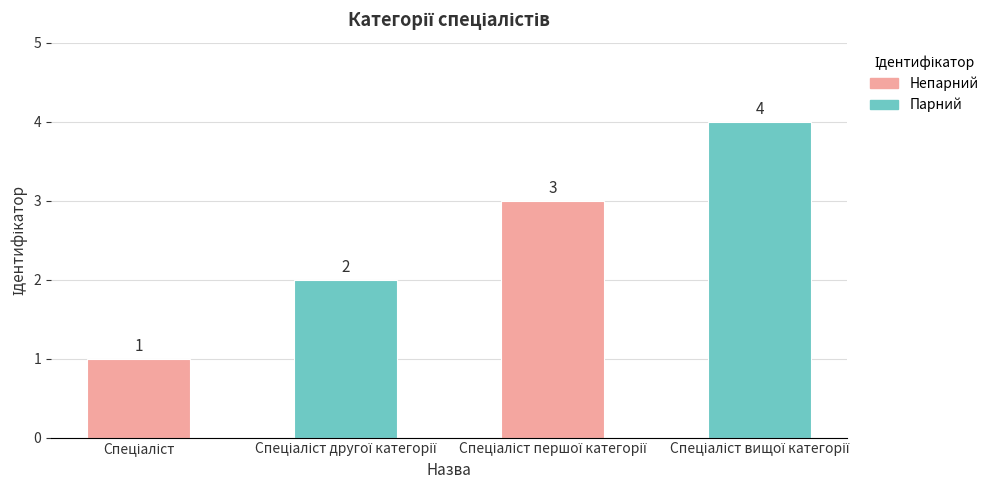

What is the difference between the maximum and minimum values?

3